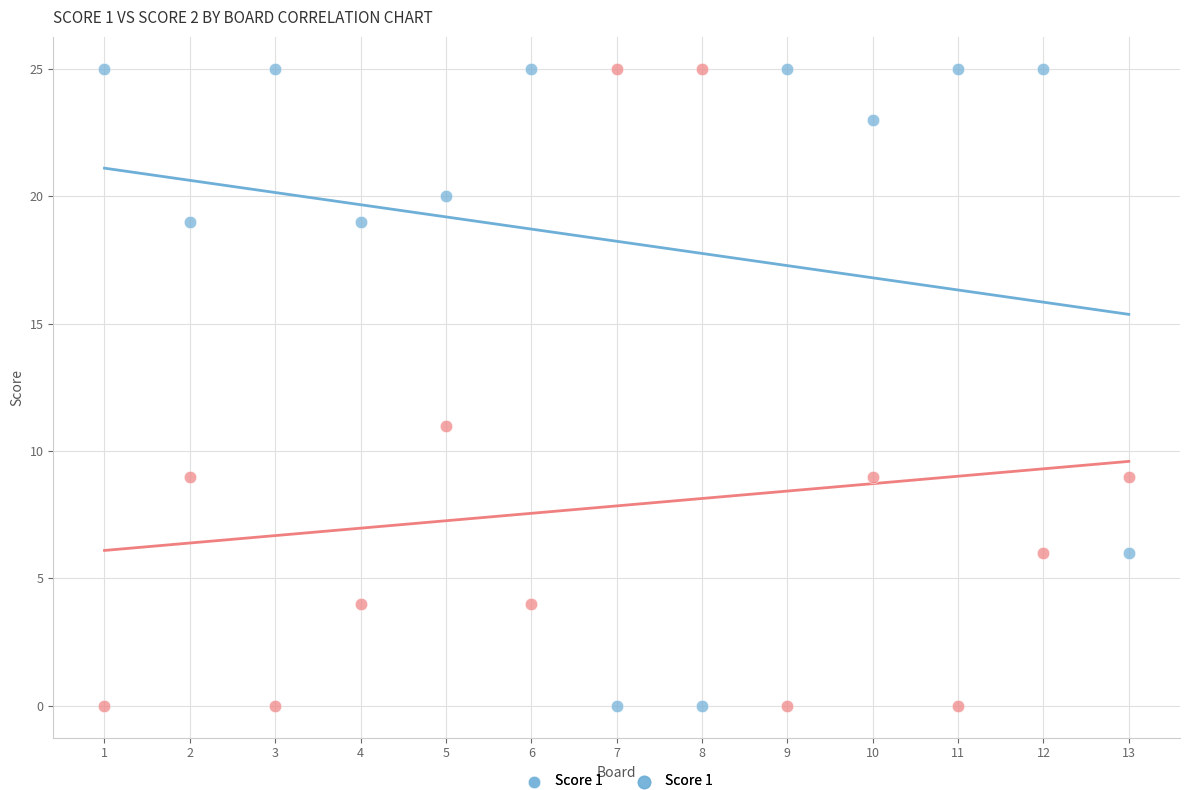

Across all data points, what is the range of X values (max minus min)?

12